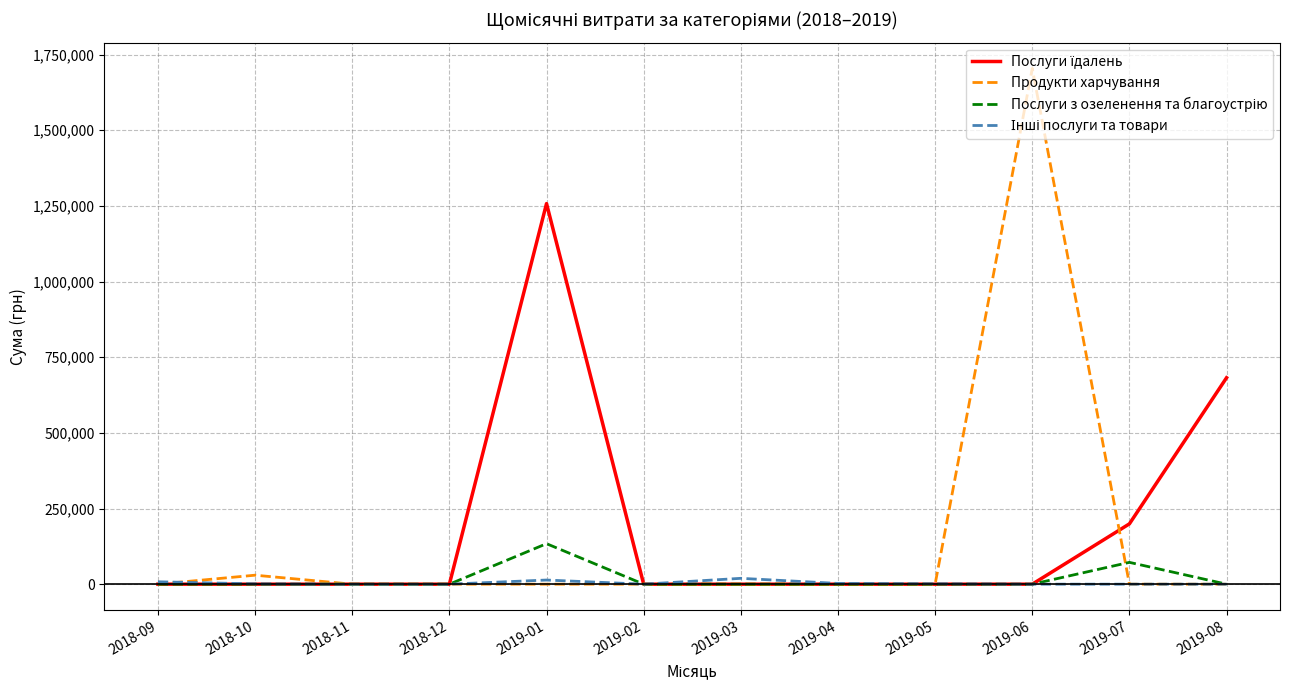

At which category is the sum across all series the highest?

2019-06